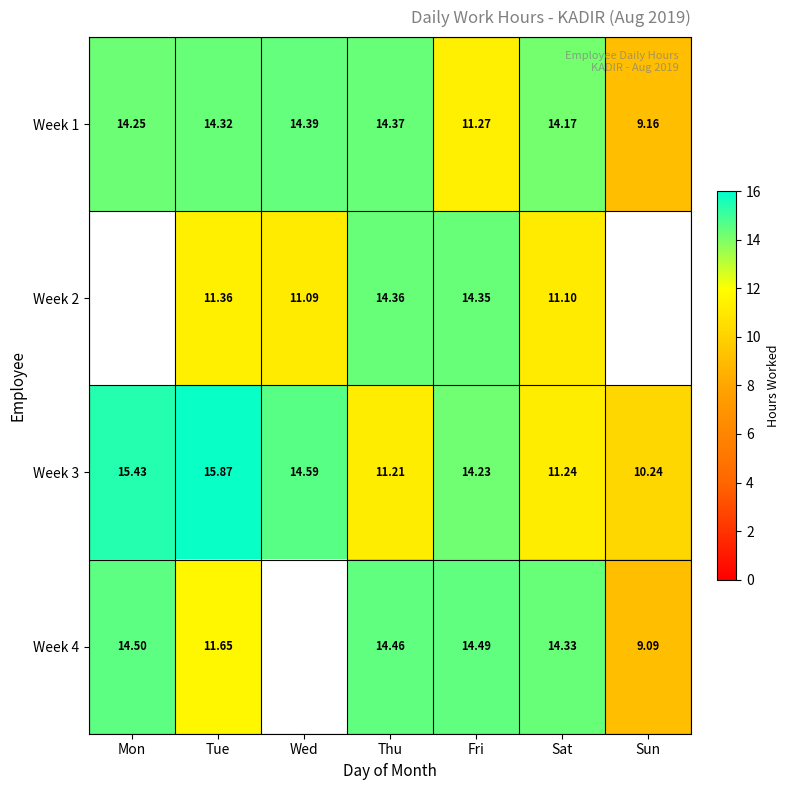

List the labels in order of Week 3 value, smallest first.

Sun, Thu, Sat, Fri, Wed, Mon, Tue